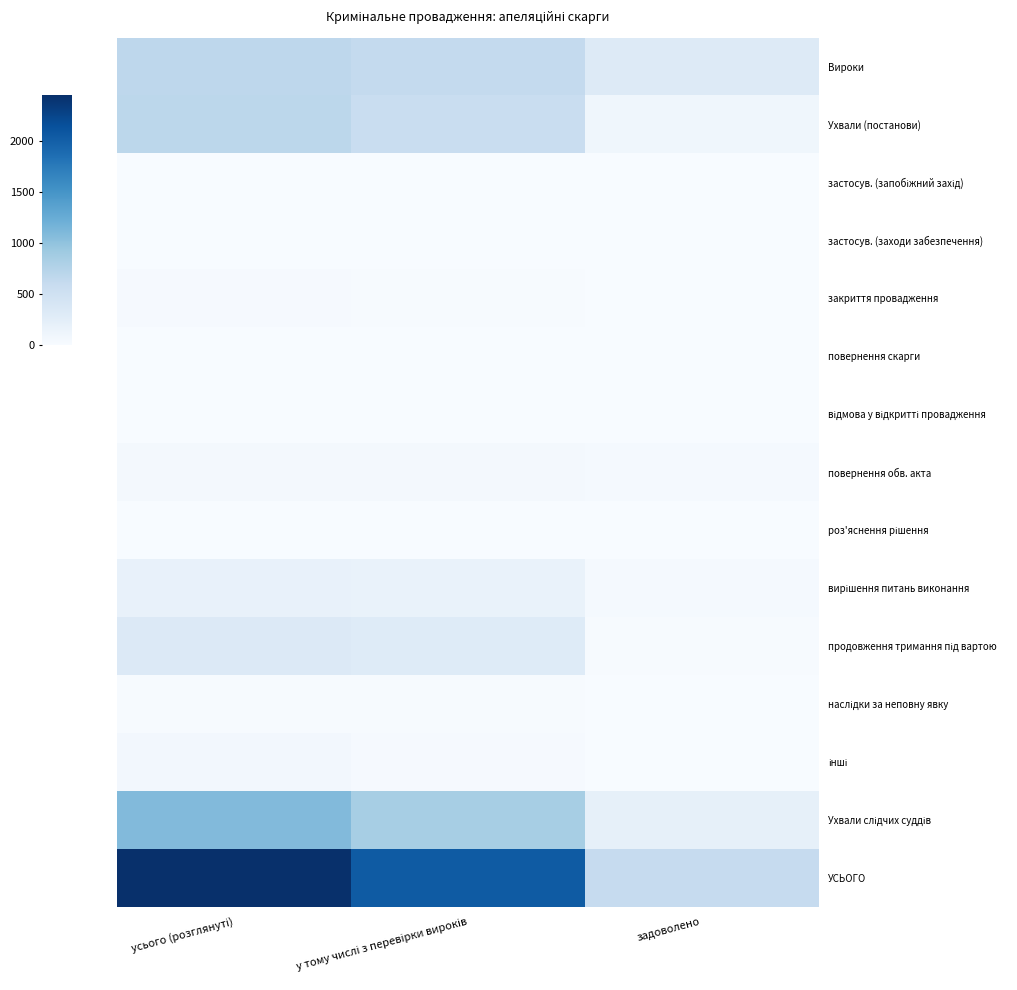

Which label corresponds to the largest value in the chart?

усього (розглянуті)